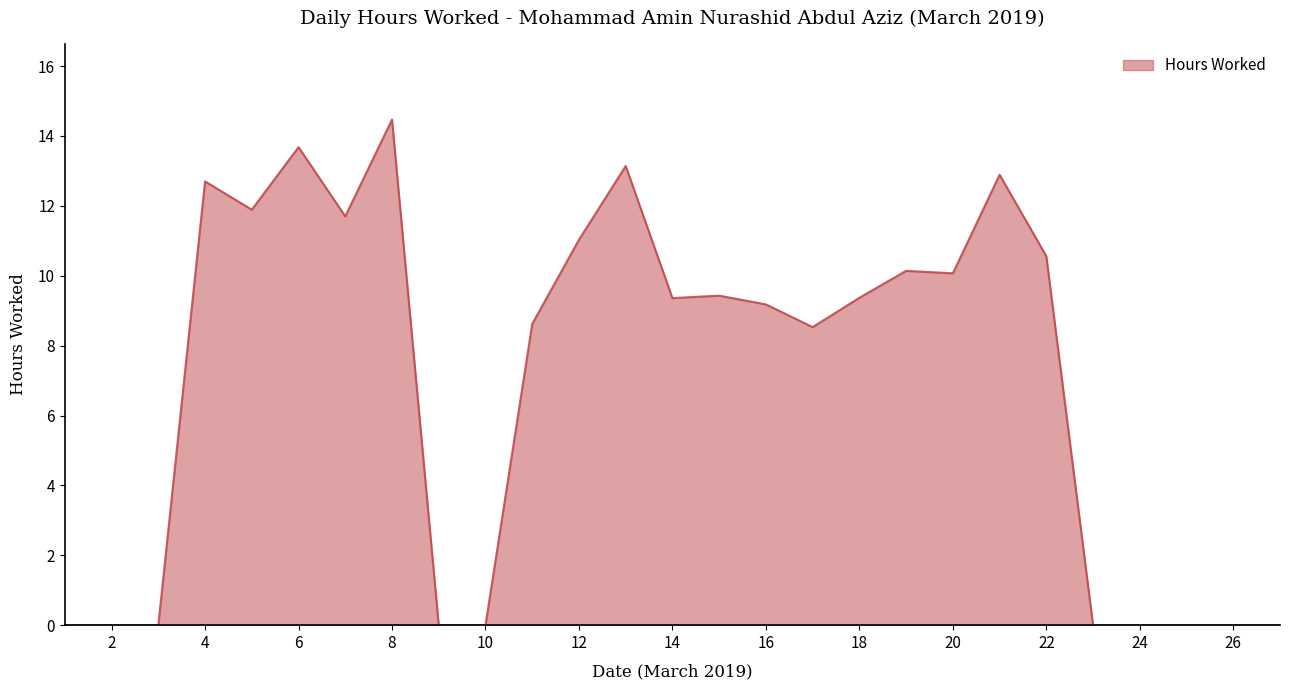

How many lines are shown in the chart?

1